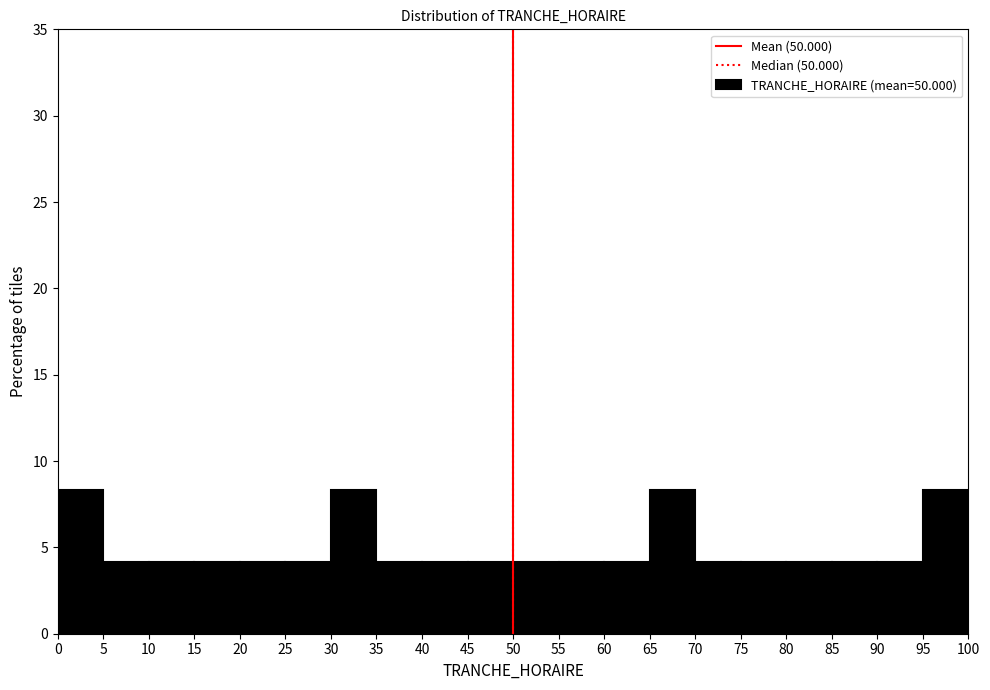

Reading left to right, list every bar in this chart as the range it spans on the x-axis followed by its height. The values are not printed on the chart, so give them approximately, as read against the axis.

0 to 5: 8.5
5 to 10: 4.0
10 to 15: 4.0
15 to 20: 4.0
20 to 25: 4.0
25 to 30: 4.0
30 to 35: 8.5
35 to 40: 4.0
40 to 45: 4.0
45 to 50: 4.0
50 to 55: 4.0
55 to 60: 4.0
60 to 65: 4.0
65 to 70: 8.5
70 to 75: 4.0
75 to 80: 4.0
80 to 85: 4.0
85 to 90: 4.0
90 to 95: 4.0
95 to 100: 8.5